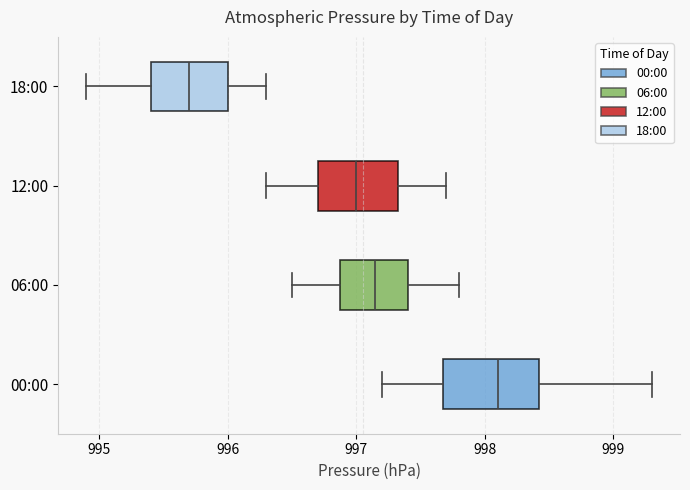

Reading bottom to top, transcribe this box plot: for each box, give where its median line is, the range the box spans, and where its two whiskers end, as read against the x-axis. The values are not printed on the chart, so give them approximately, as read against the axis.

00:00: median 998.1, box 997.7 to 998.4, whiskers 997.2 to 999.3
06:00: median 997.2, box 996.9 to 997.4, whiskers 996.5 to 997.8
12:00: median 997.0, box 996.7 to 997.3, whiskers 996.3 to 997.7
18:00: median 995.7, box 995.4 to 996.0, whiskers 994.9 to 996.3